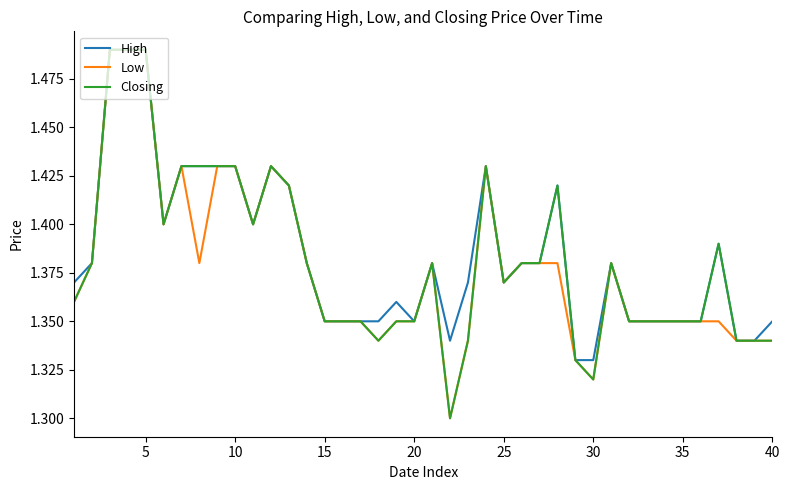

How many lines are shown in the chart?

3